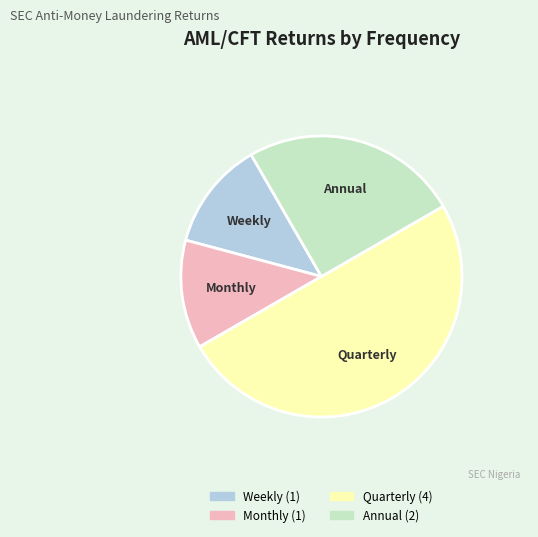

Do Annual and Weekly together represent more than half of the pie?

No